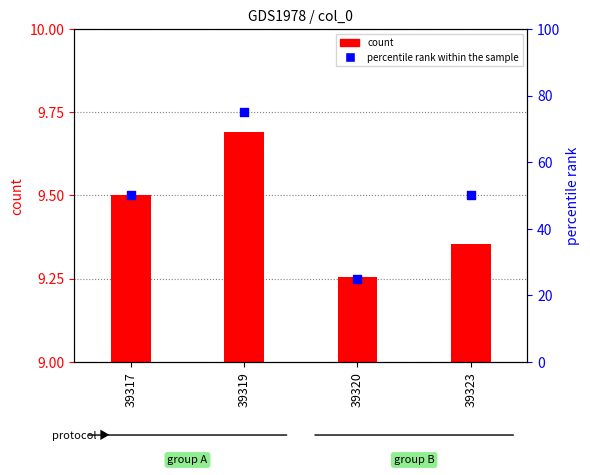

Which series has the largest Y range (max minus min)?

percentile rank within the sample